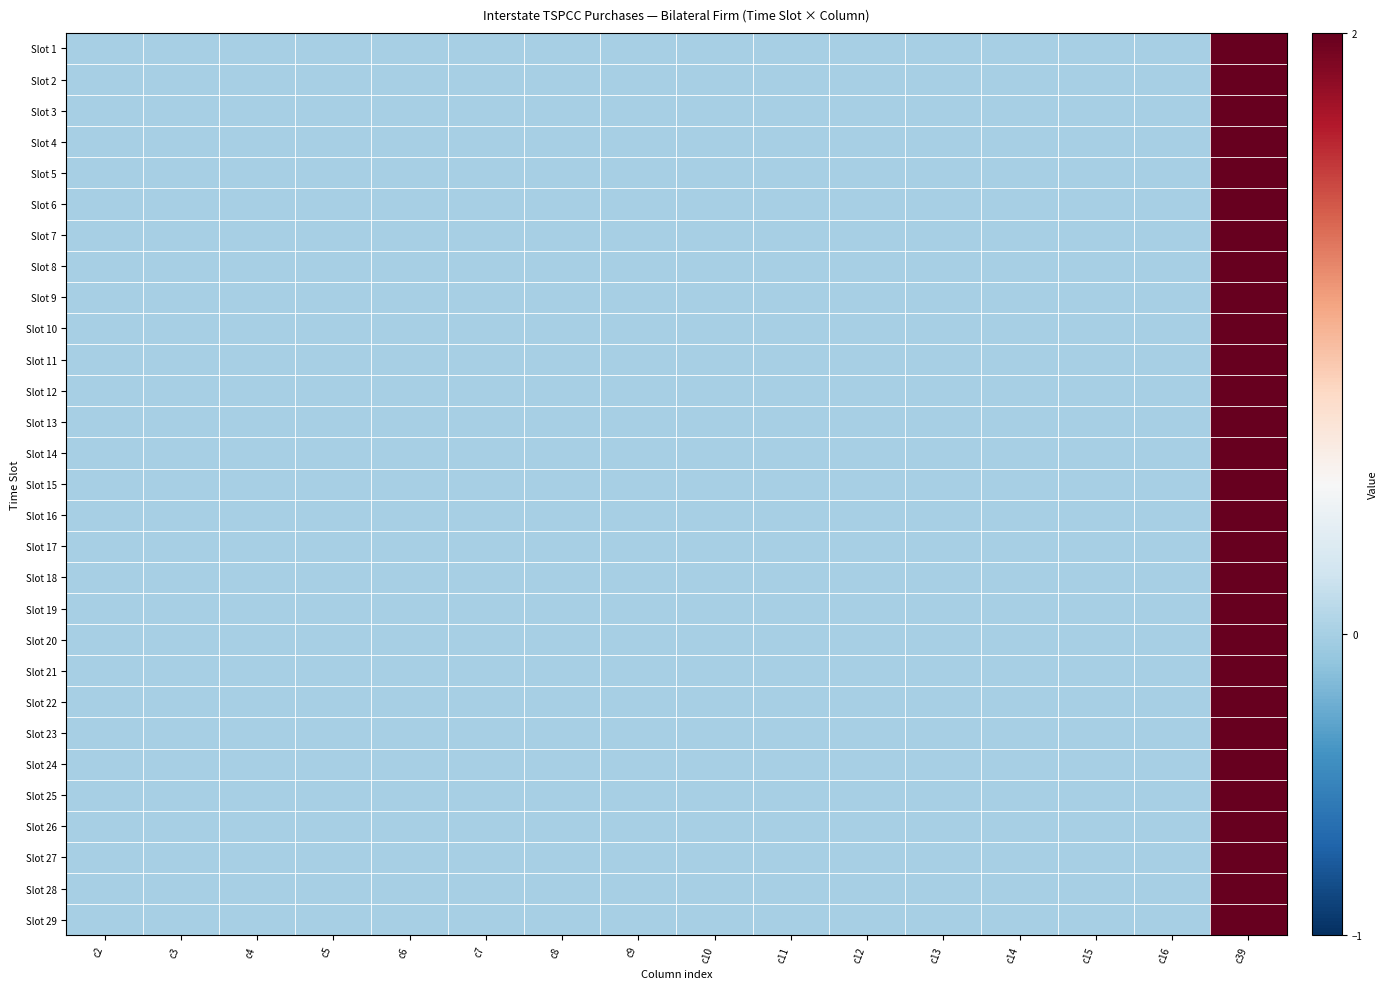

Which label corresponds to the smallest value in the chart?

c2